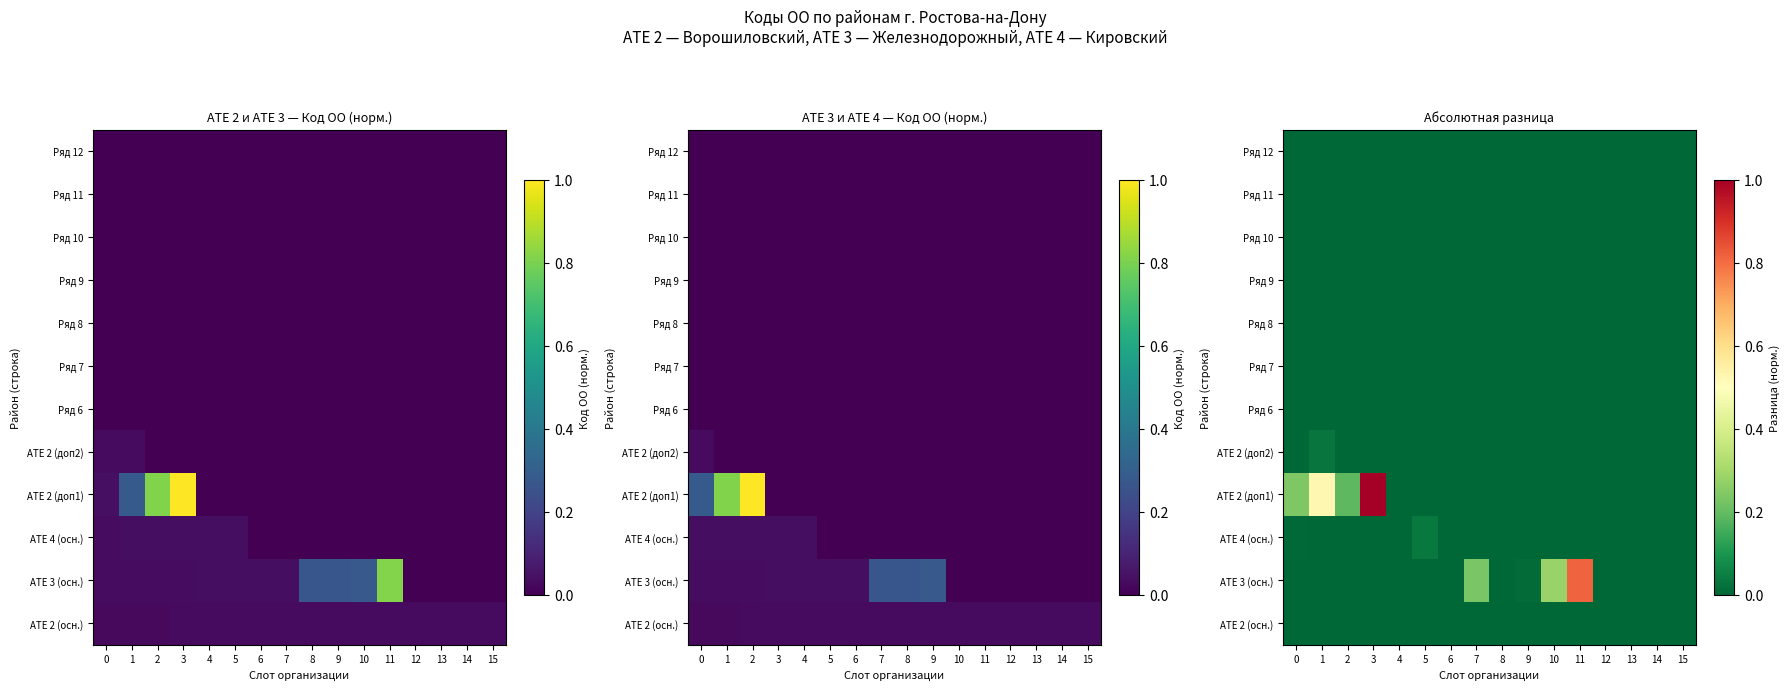

How many data points does each series have?

16